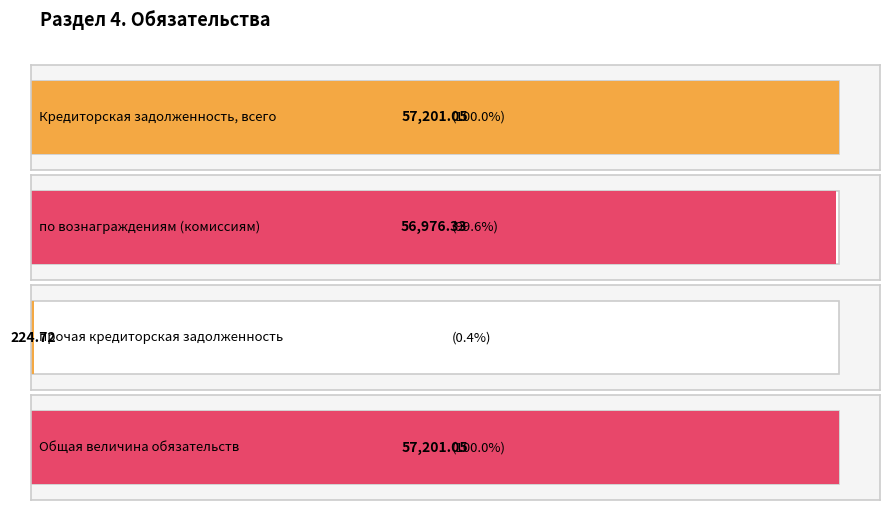

Are the bars grouped side by side (vs. stacked)?

No